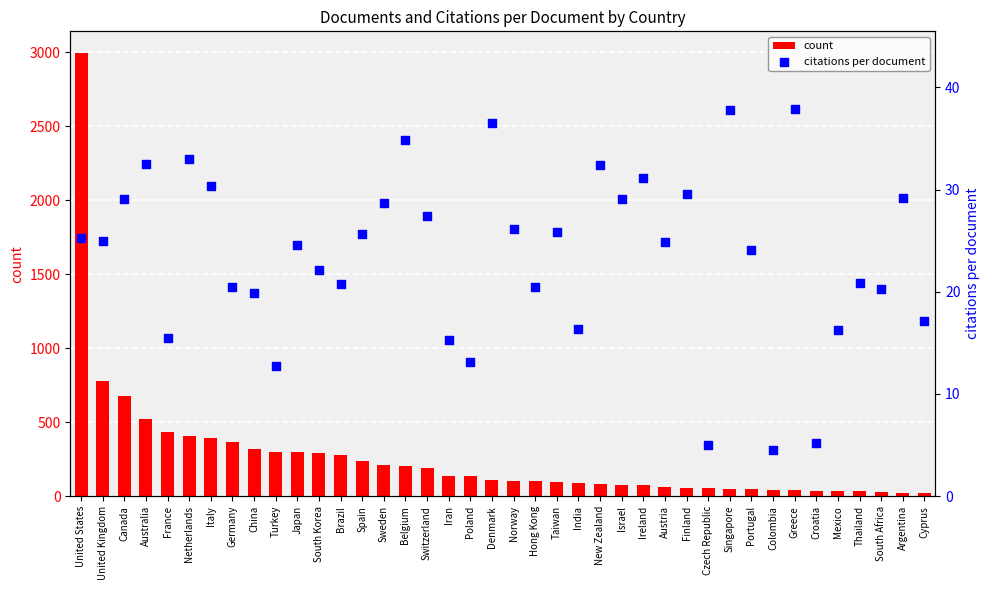

What is the total value across all series at Taiwan?

122.8